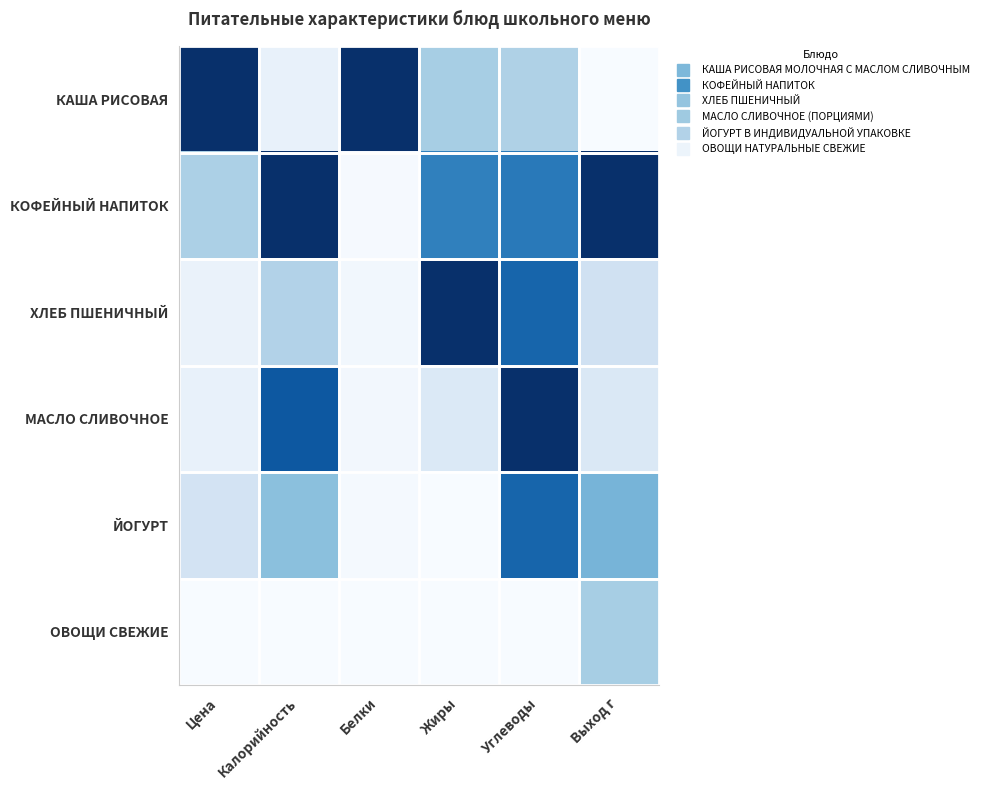

At which category is the sum across all series the highest?

Углеводы